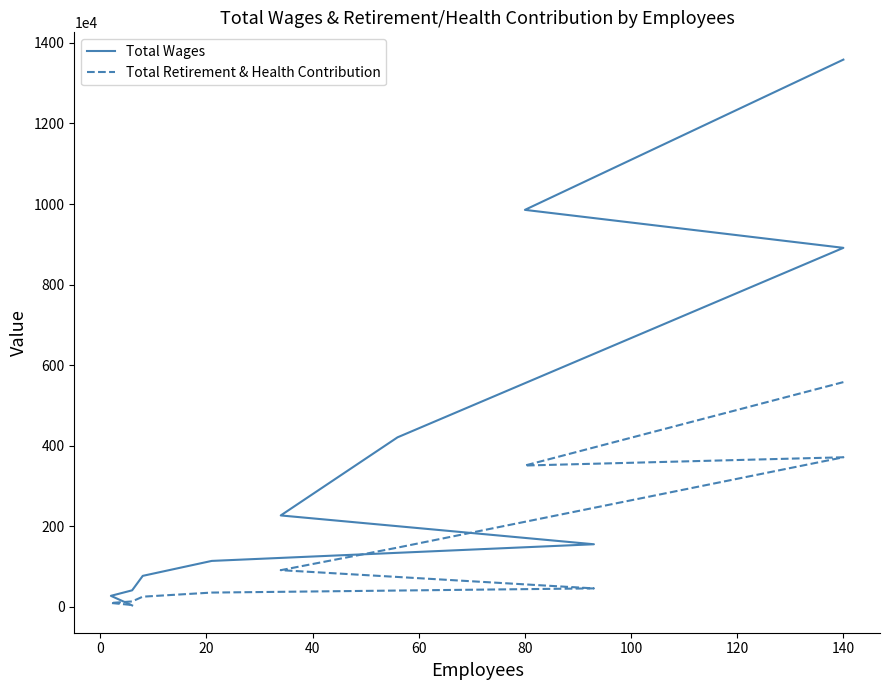

True or false: Total Retirement & Health Contribution has more than 2 interior local peaks.

False